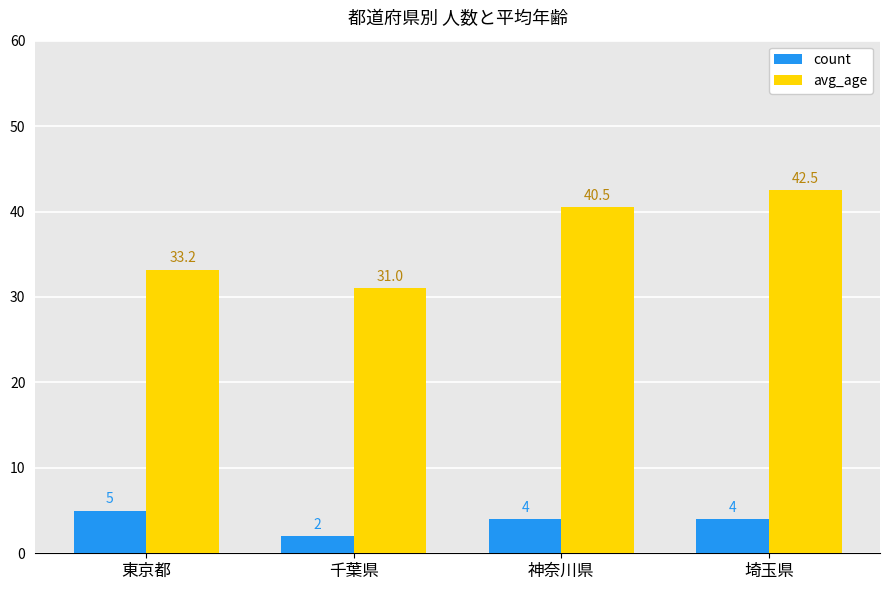

How many bars are there in total?

8